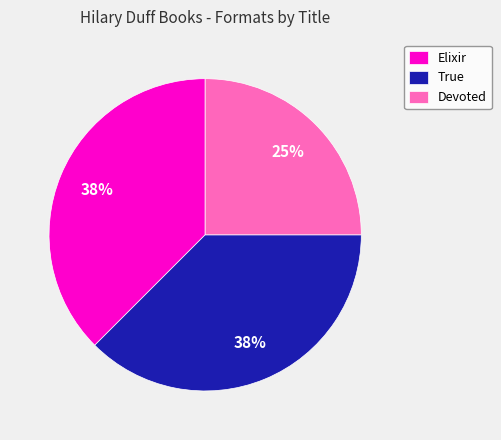

Which category has the smallest portion of the pie?

Devoted